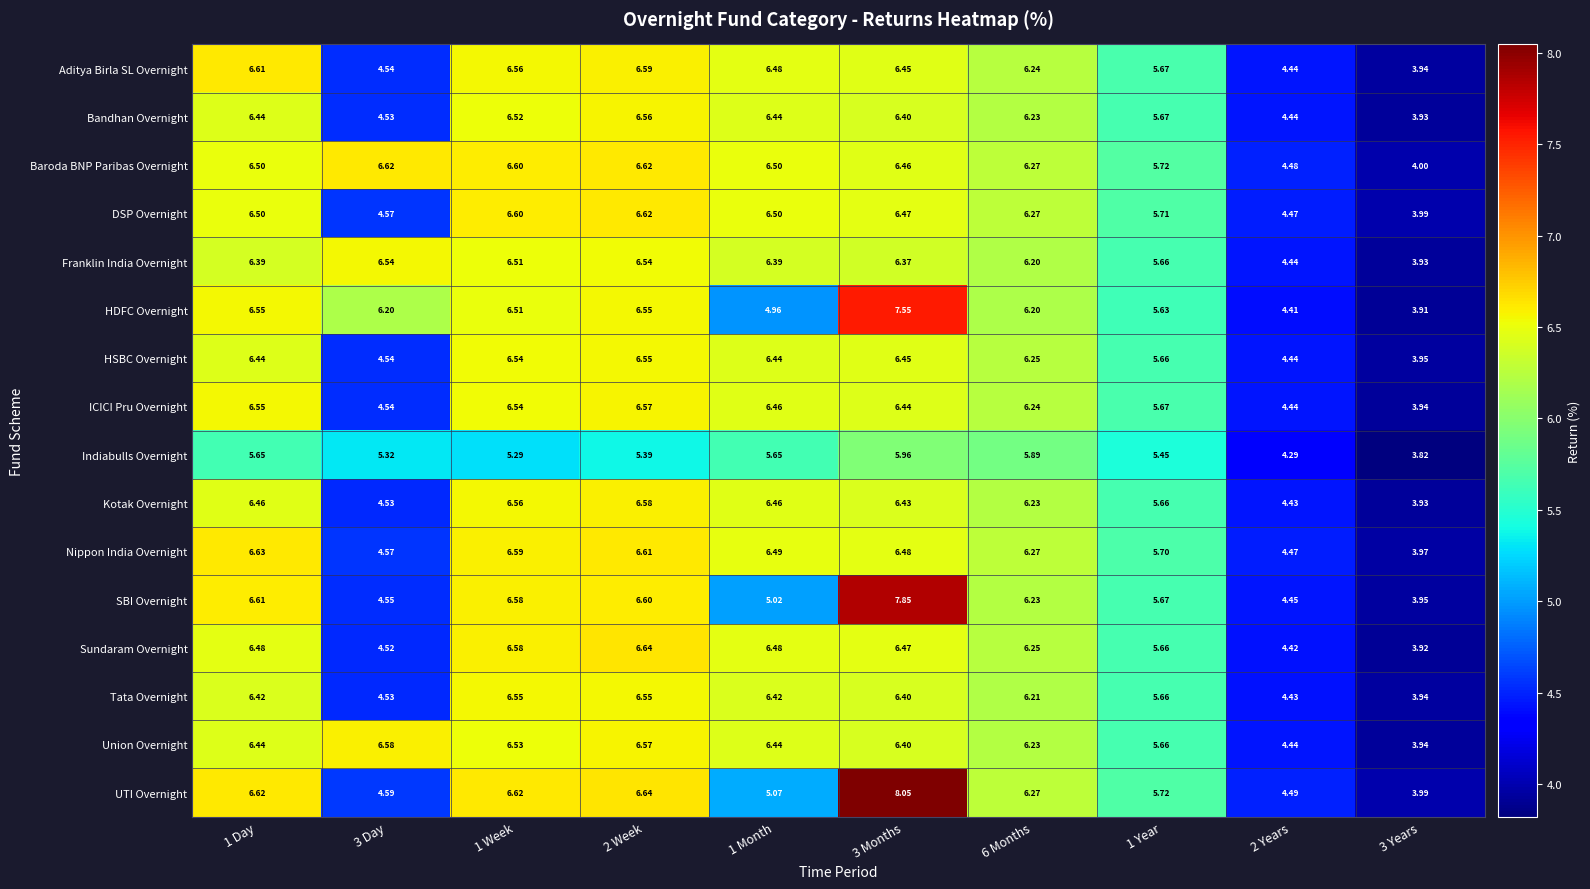

Which series has the widest spread of values?

UTI Overnight